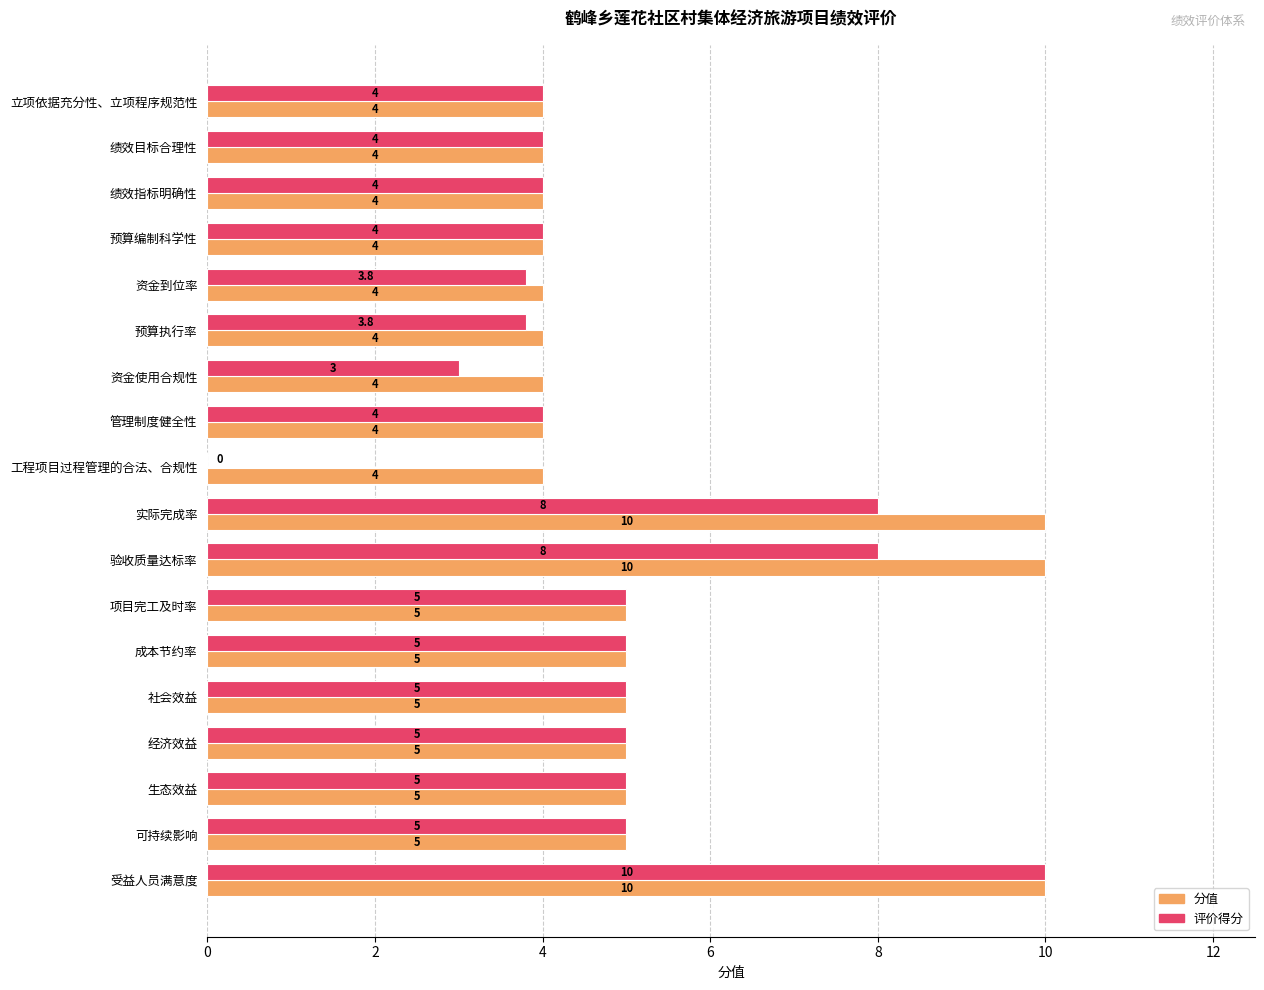

How many 分值 values are between 4 and 5?

15